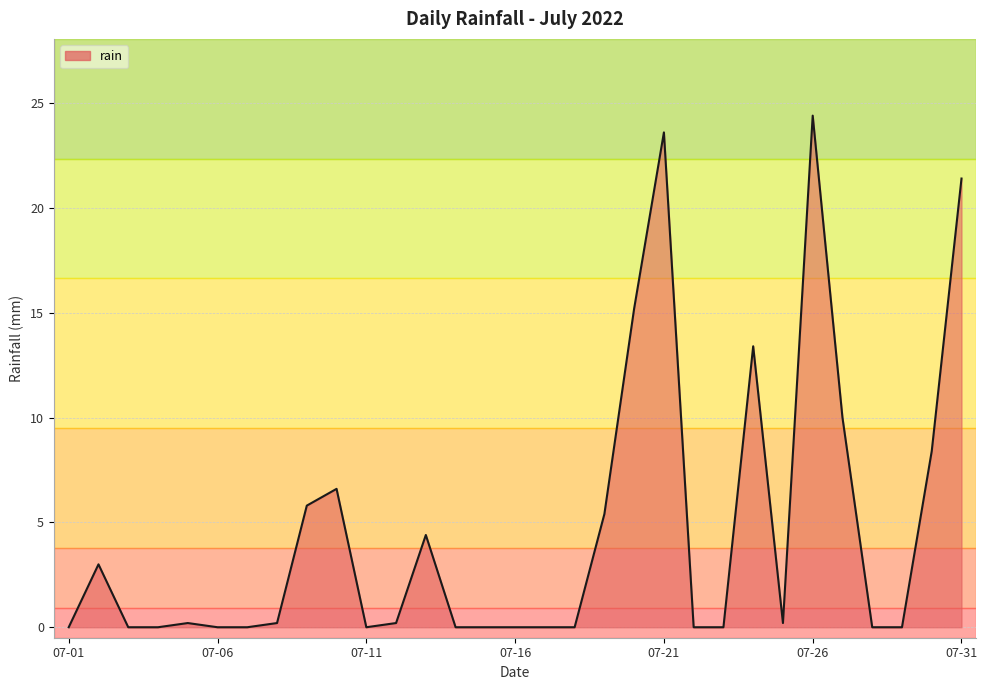

What is the difference between the maximum and minimum values?

24.4